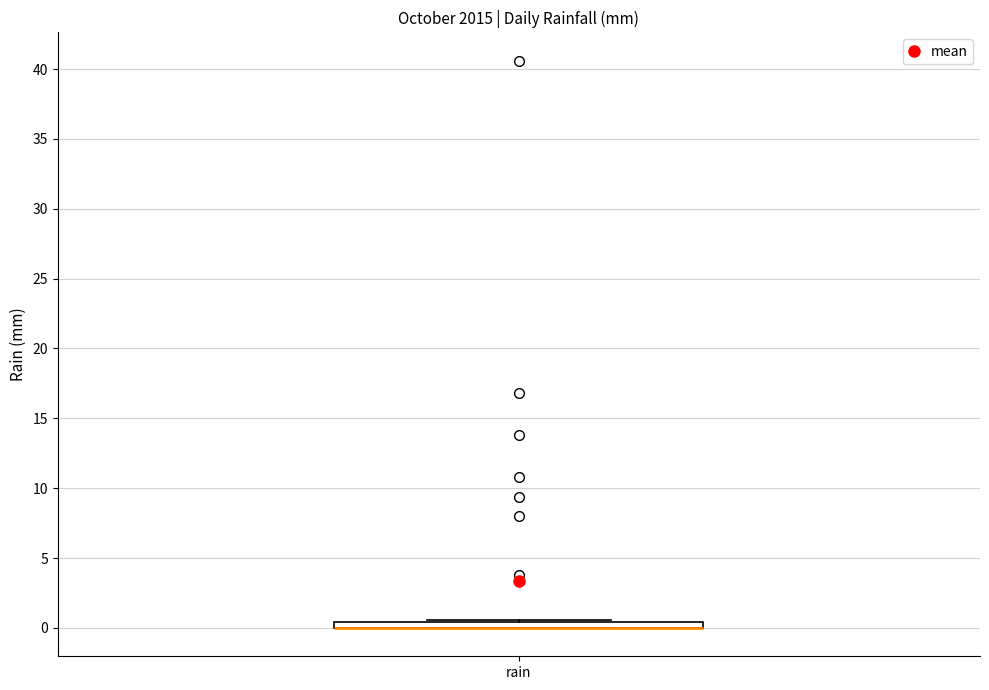

Where is the lower edge of the box for rain on the y-axis? The values are not printed on the chart, so give them approximately, as read against the axis.

0.0